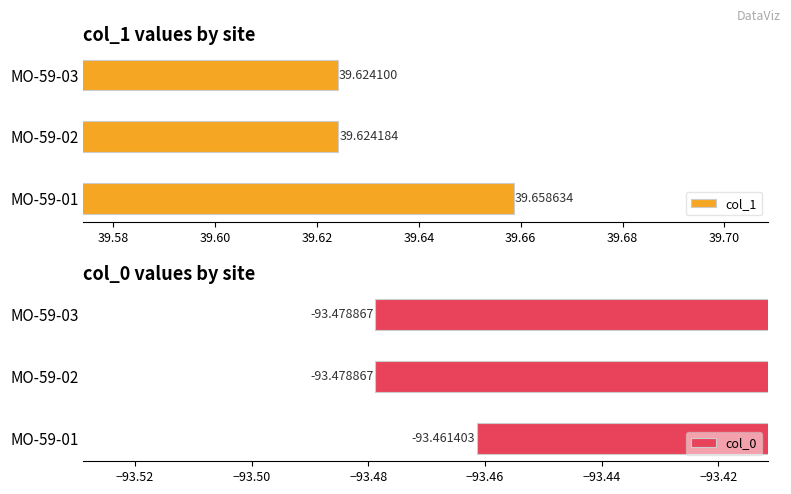

Between MO-59-01 and MO-59-03, which series saw the biggest shift?

col_1